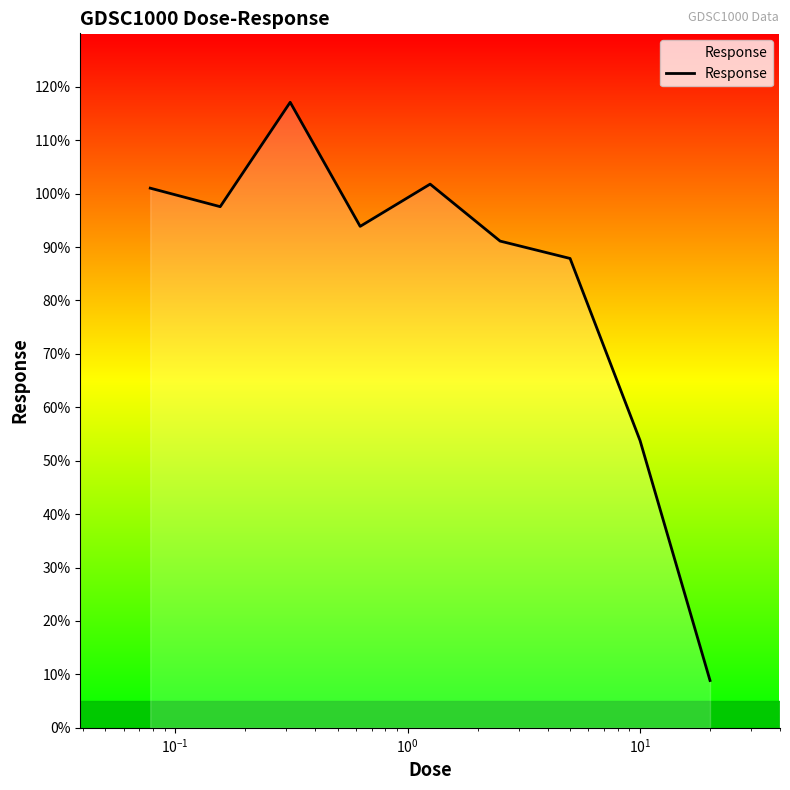

What is the minimum value shown in the chart?

8.9